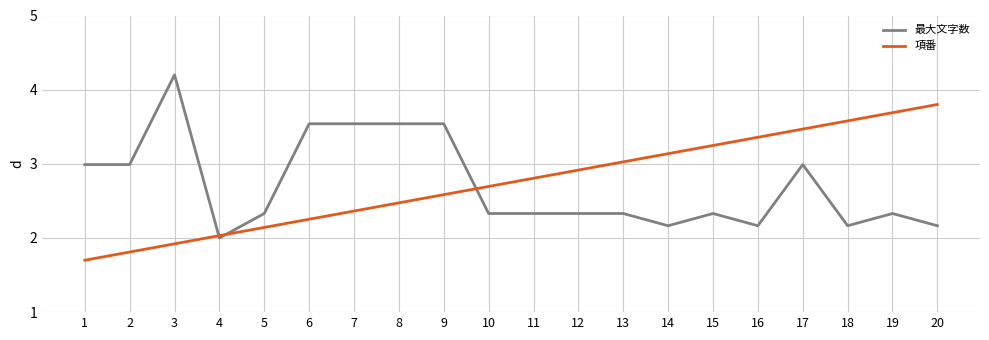

What is the sum of the 最大文字数 values at 13 and 2?

5.3